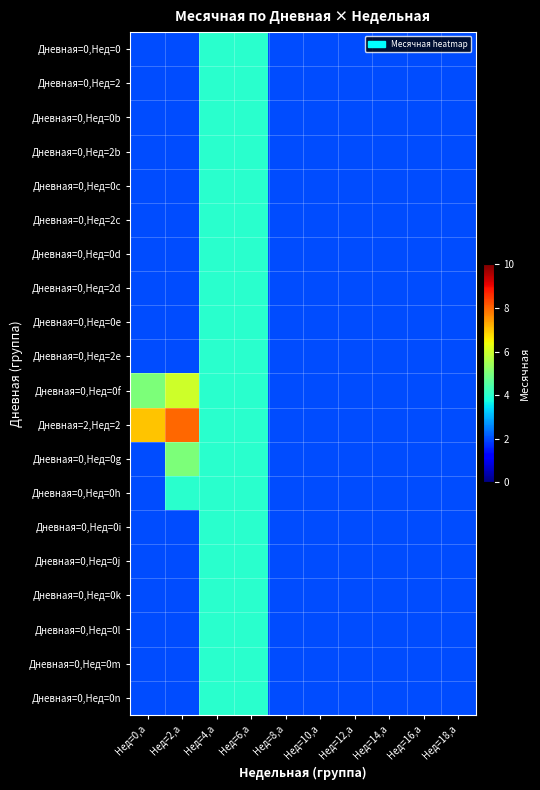

At which category is the sum across all series the highest?

Нед=4,a